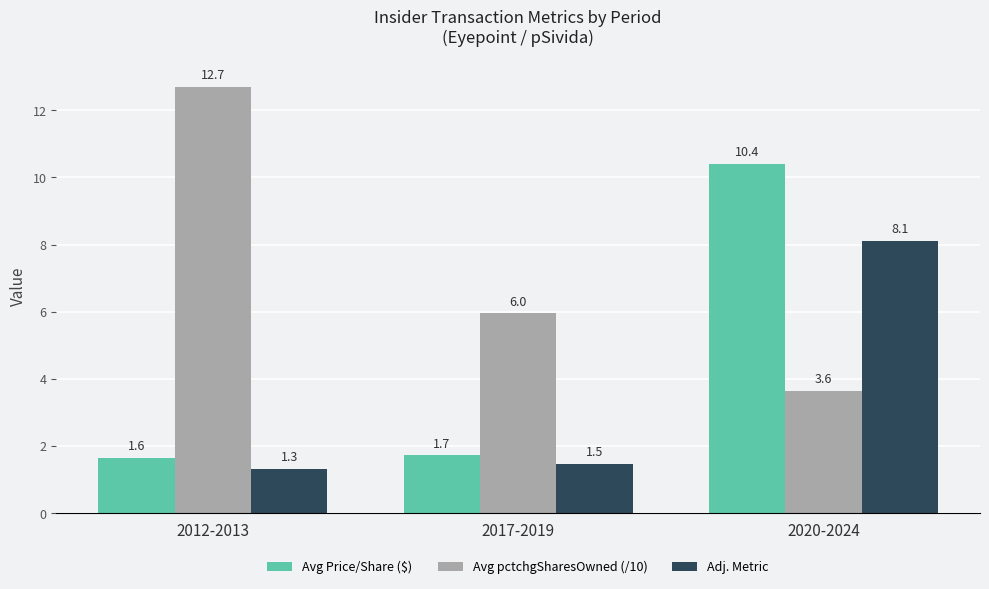

What is the value of the Avg Price/Share ($) bar at the 2nd from the left?

1.7